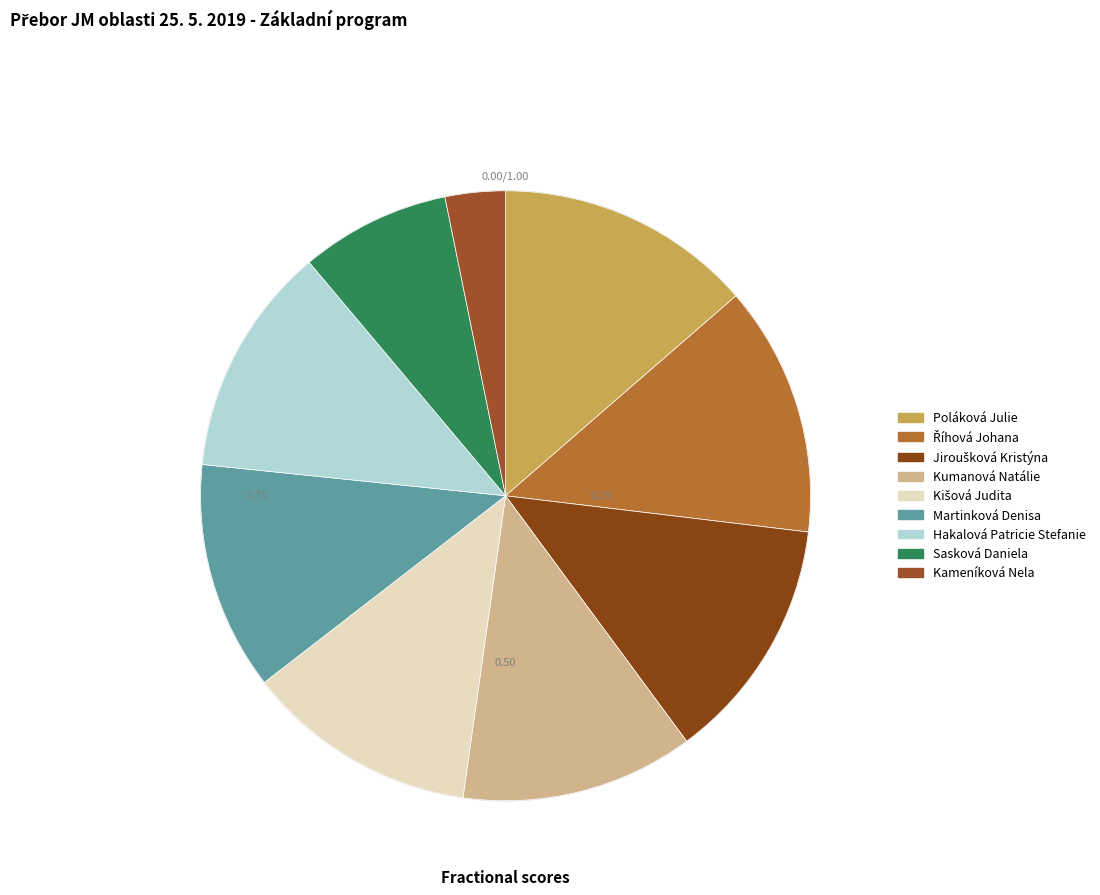

Does Martinková Denisa account for over 50% of the chart?

No